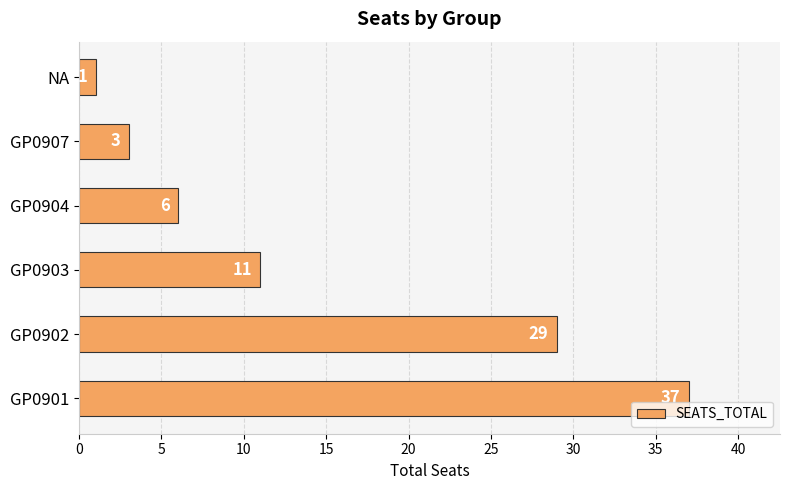

What is the sum of all values?

87